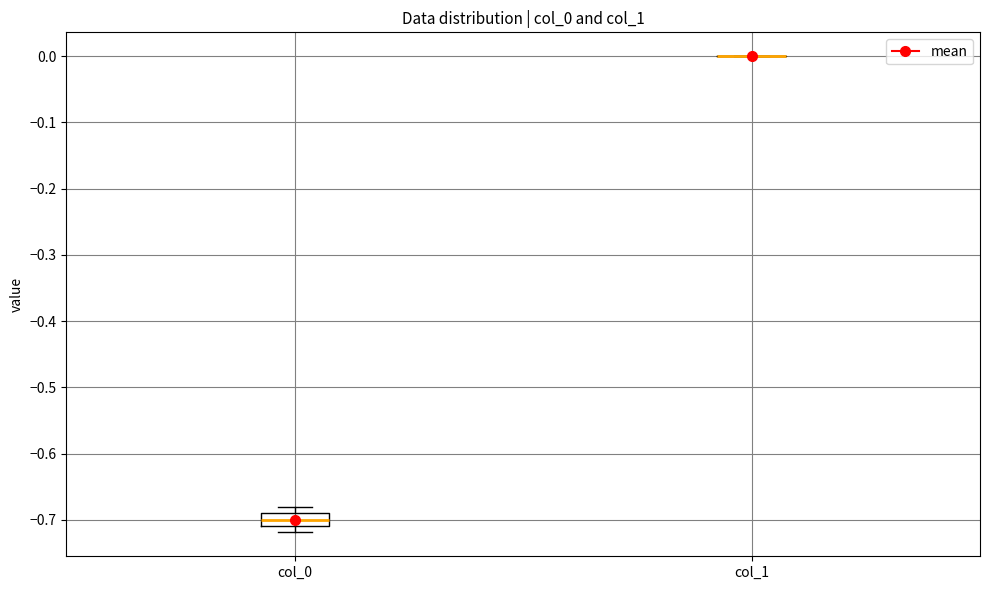

Reading left to right, transcribe this box plot: for each box, give where its median line is, the range the box spans, and where its two whiskers end, as read against the y-axis. The values are not printed on the chart, so give them approximately, as read against the axis.

col_0: median -0.70, box -0.71 to -0.69, whiskers -0.72 to -0.68
col_1: box collapsed to a line at 0.00, whiskers 0.00 to 0.00